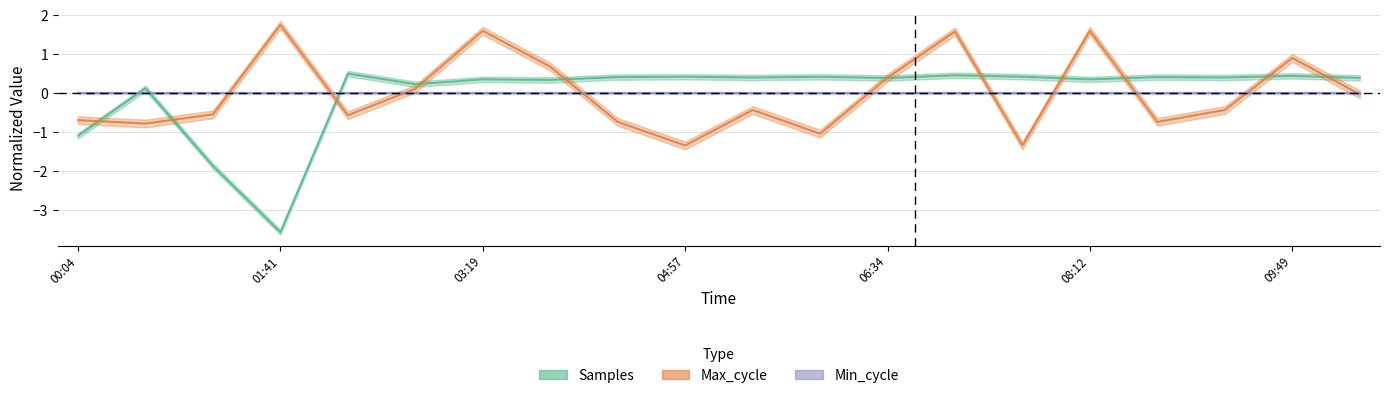

How many data points does each series have?

20